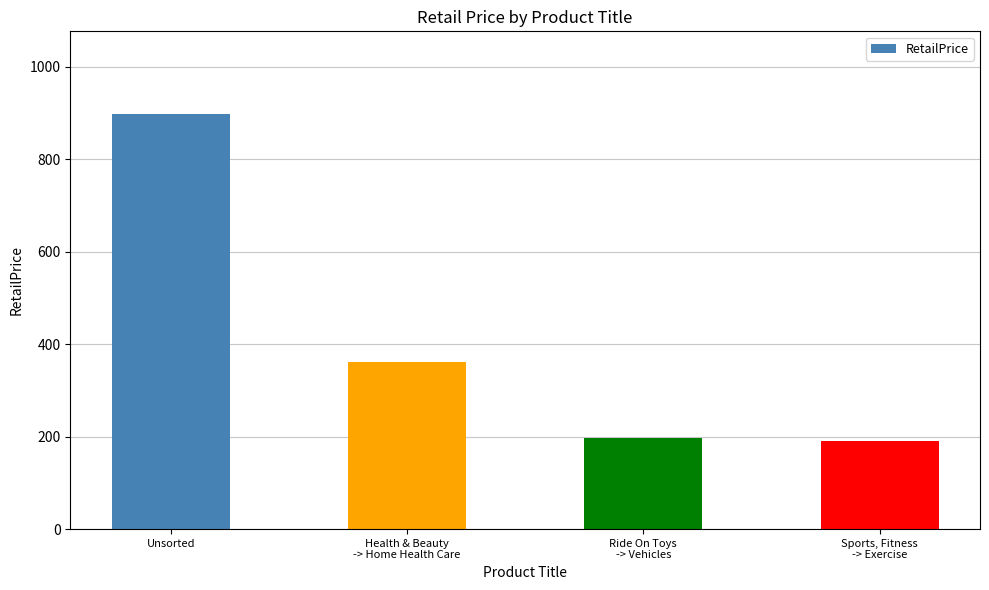

The chart shows a value of 198.0 at Ride On Toys
-> Vehicles. True or false?

True